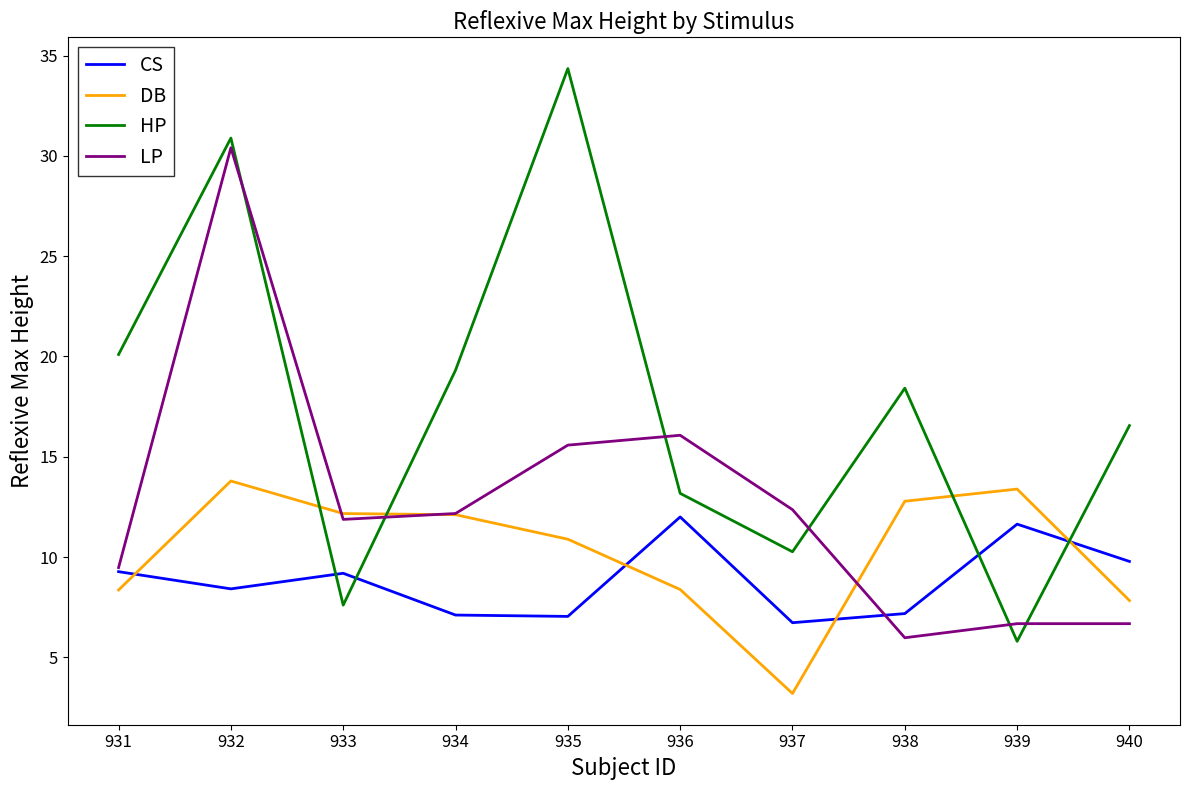

Which label corresponds to the smallest value in the chart?

937